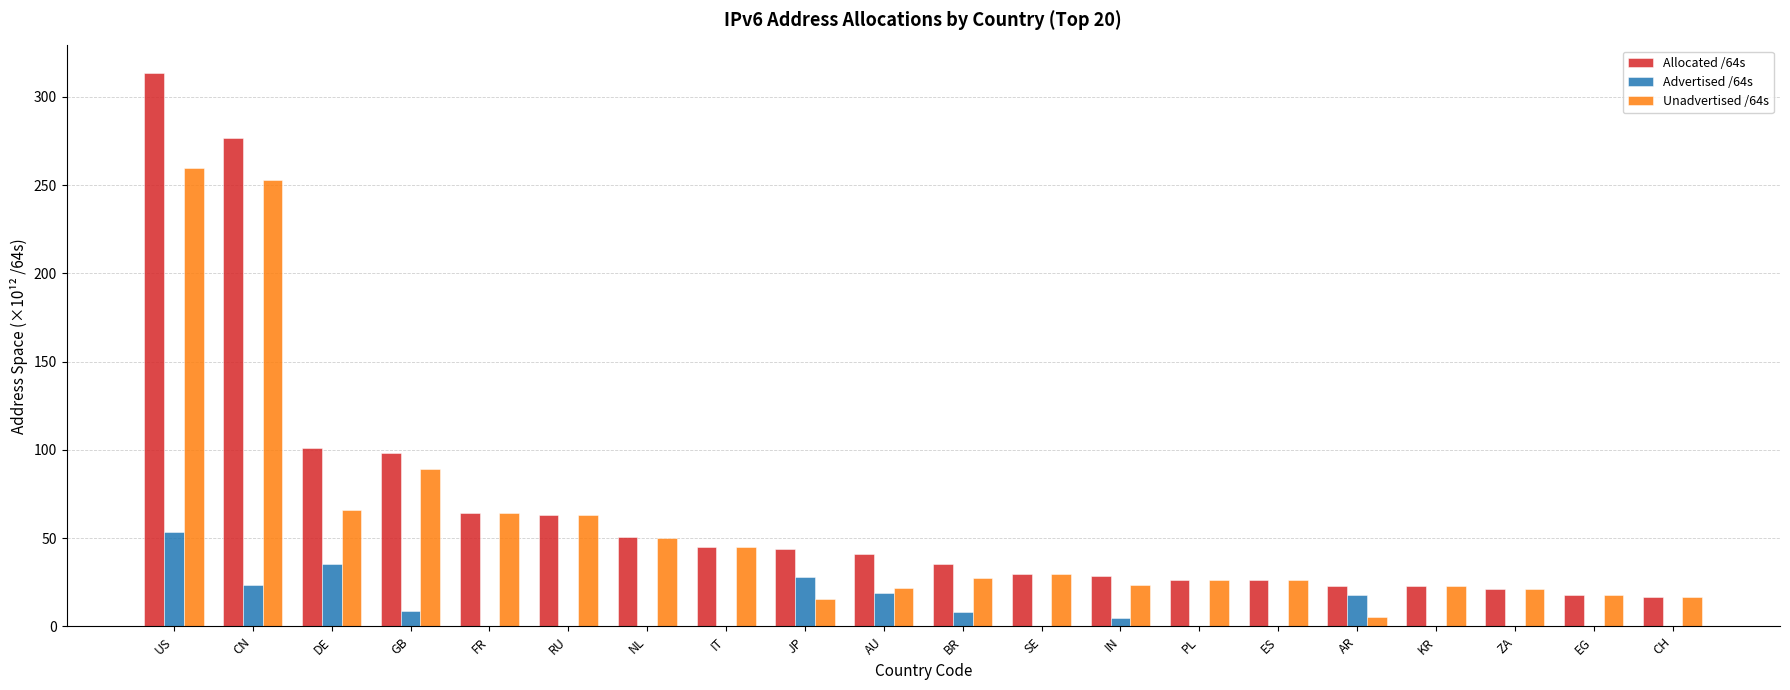

The value of Unadvertised /64s at ZA is 21.0. True or false?

True